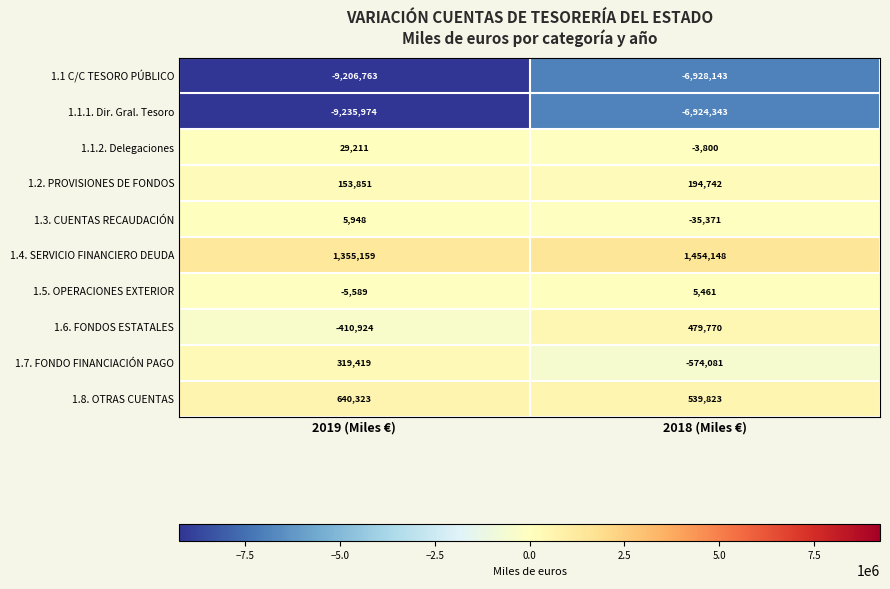

Is it true that 1.1.1. Dir. Gral. Tesoro equals -4184609 at 2019 (Miles €)?

False